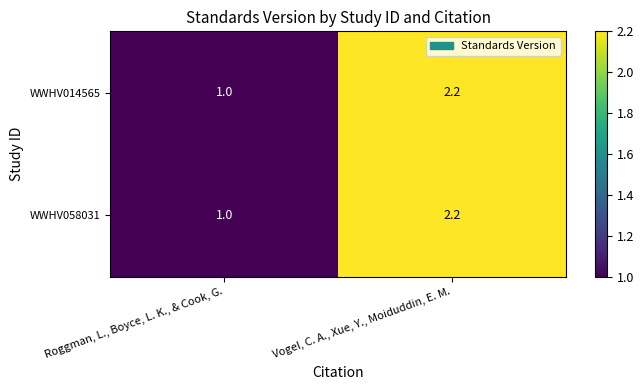

What is the total value across all series at Vogel, C. A., Xue, Y., Moiduddin, E. M.?

4.4